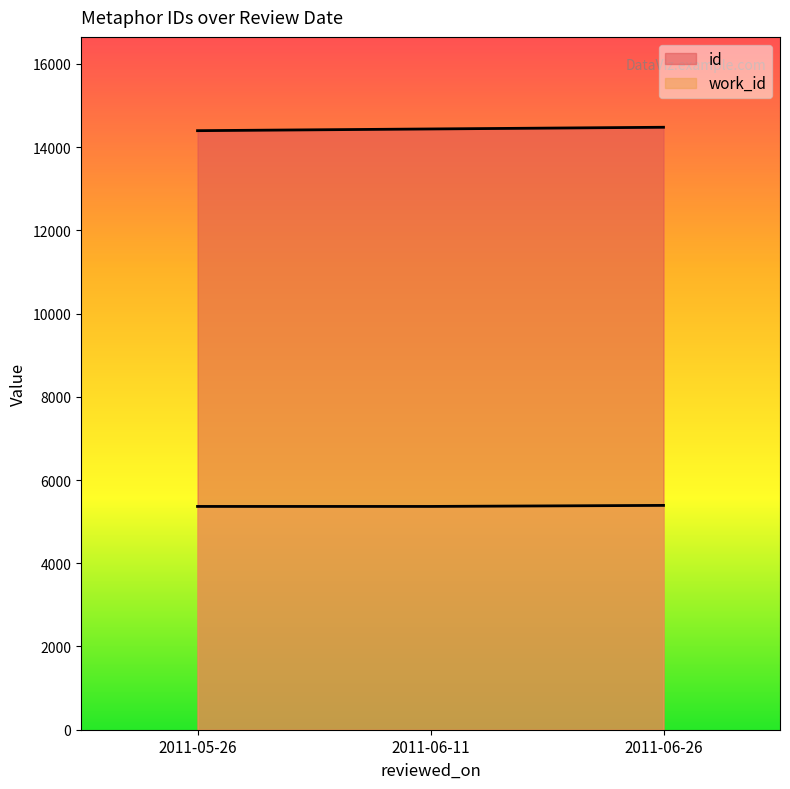

What is the average value of the work_id series?

5374